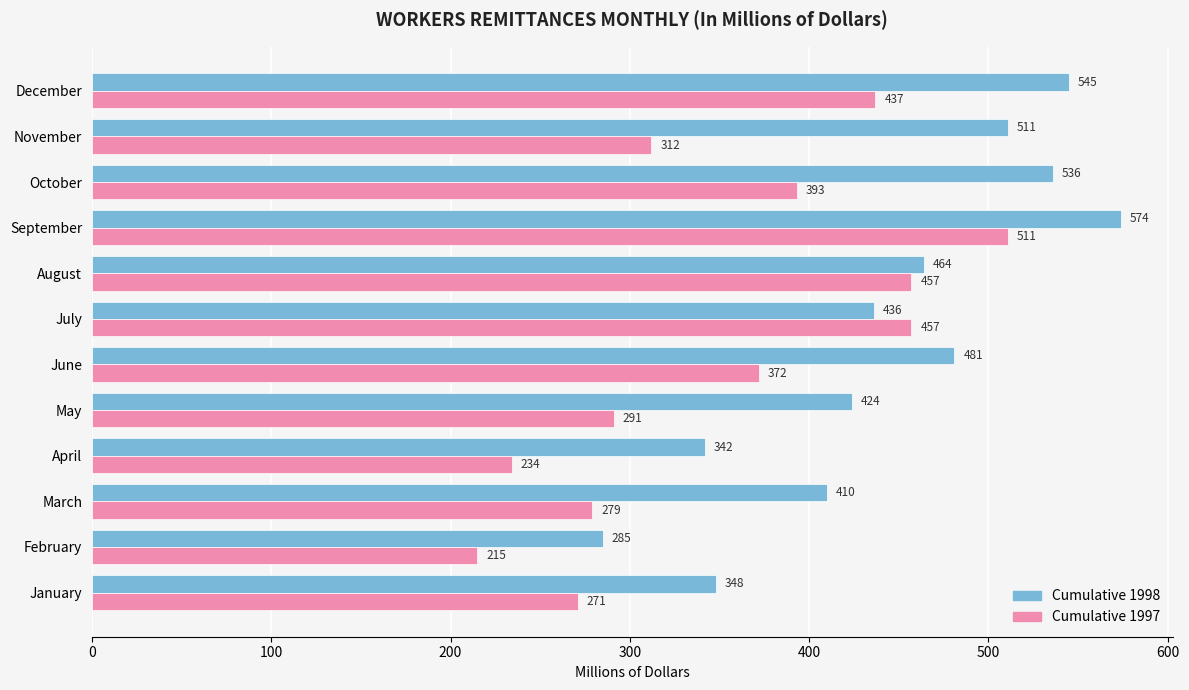

Which series has the widest spread of values?

Cumulative 1997